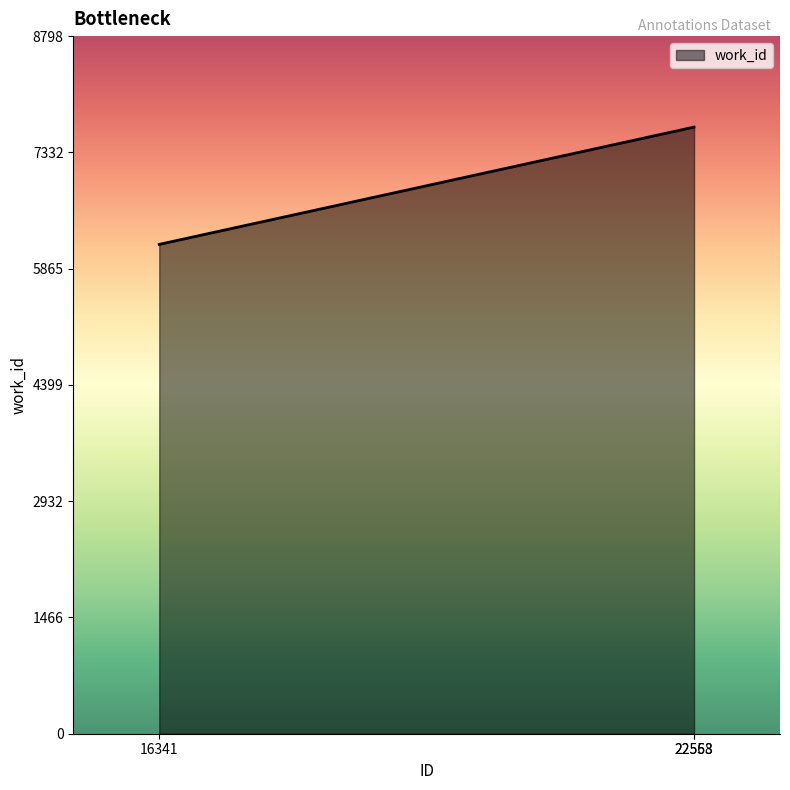

What is the sum of the values at 22558 and 22563?

15301